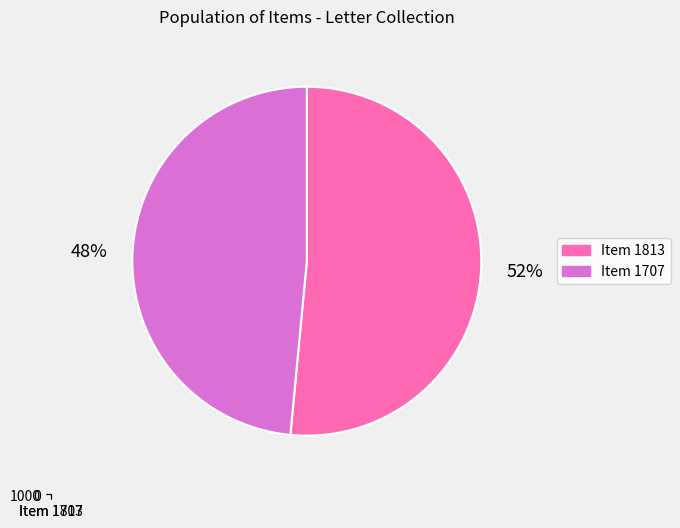

What is the total percentage of Item 1707 and Item 1813?

100.0%